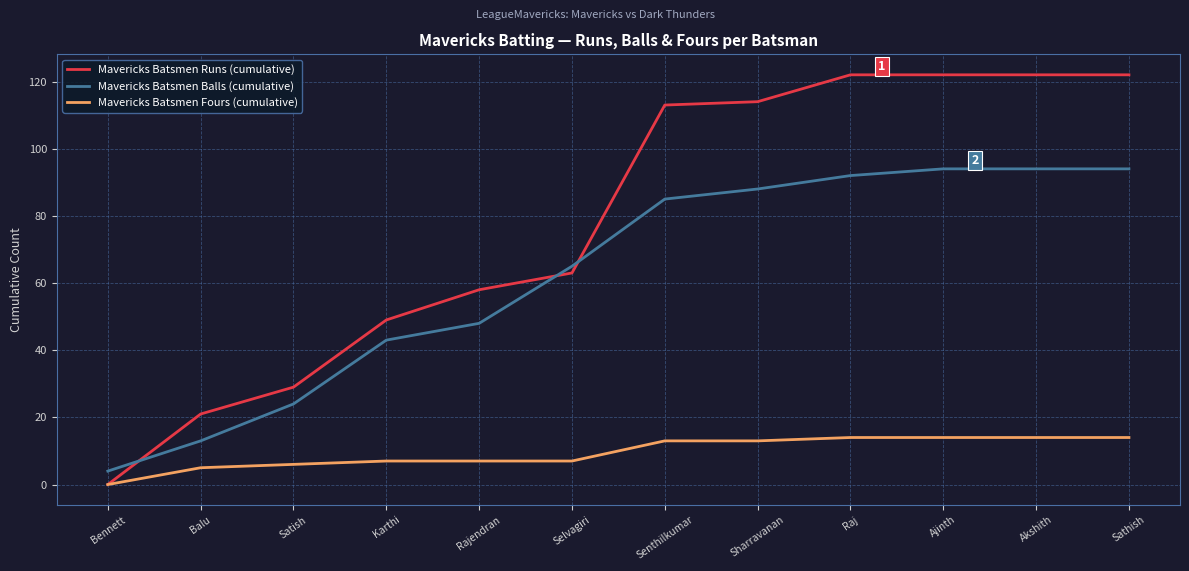

The value of Mavericks Batsmen Balls (cumulative) at Raj is 92. True or false?

True